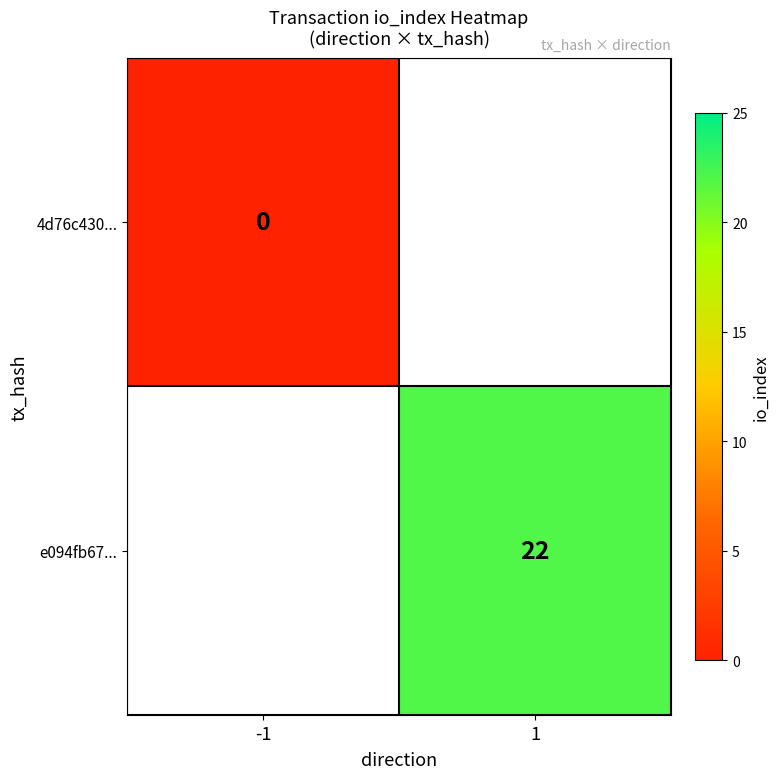

True or false: e094fb67... has a value of 37 at 1.

False